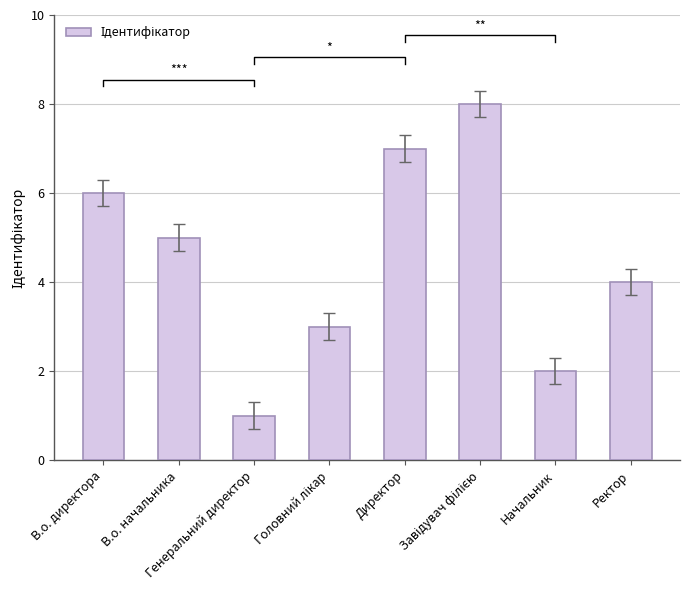

How many values are between 3 and 7?

5